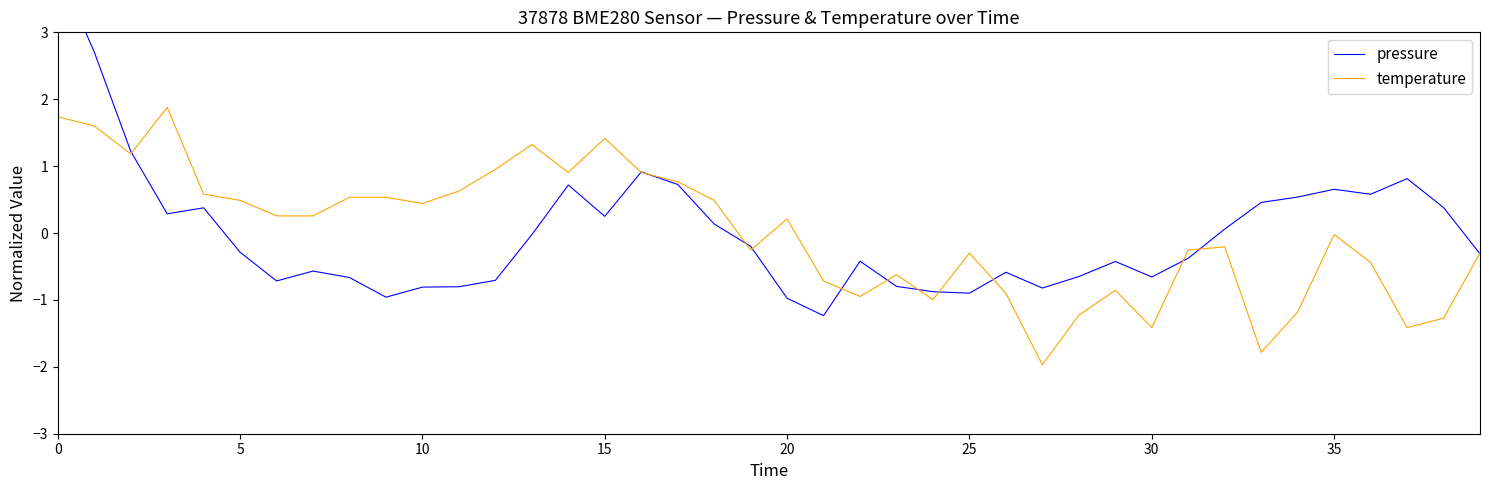

What is the difference between the maximum and second lowest values in the pressure series?

4.9